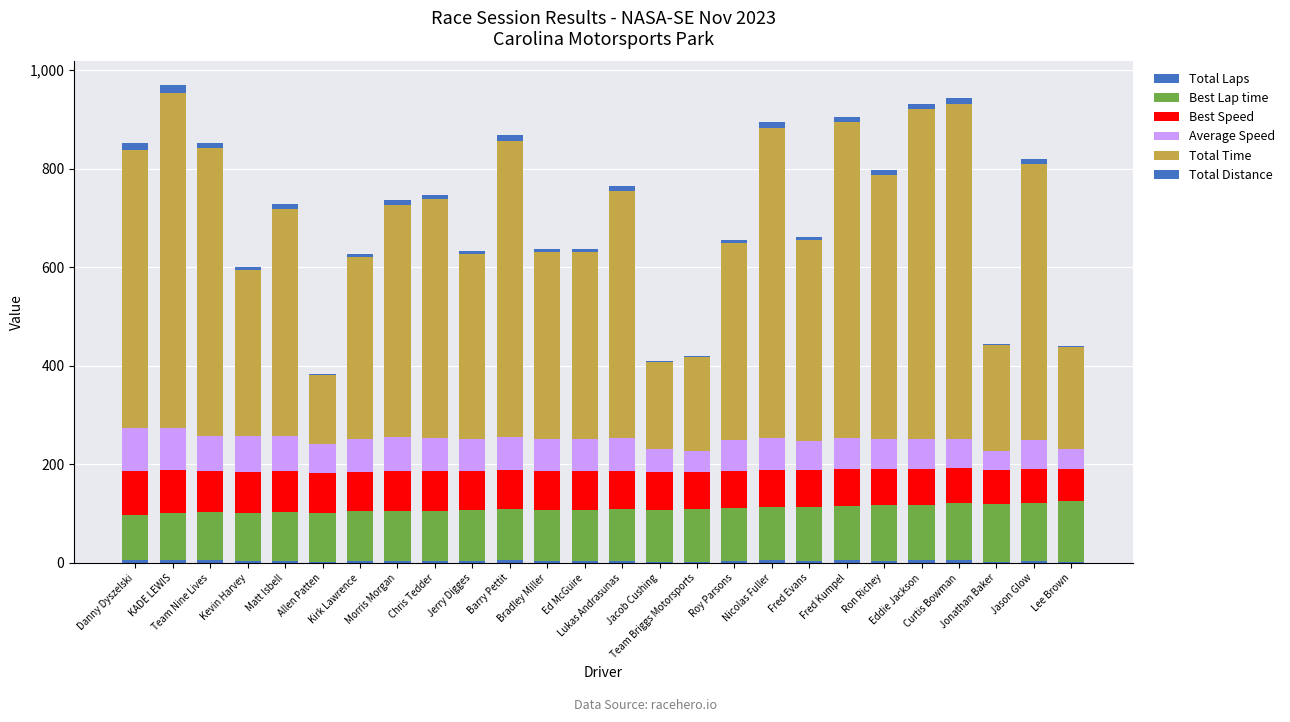

Are the bars grouped side by side (vs. stacked)?

No